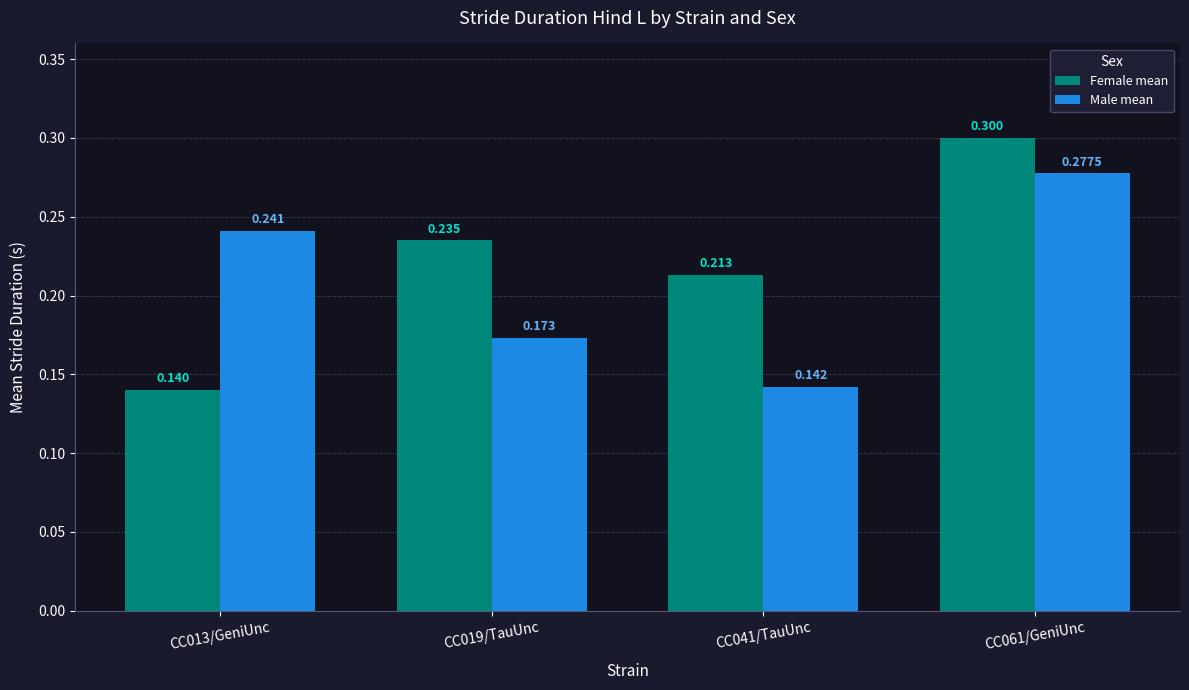

At which label is Male mean closest to 0?

CC041/TauUnc